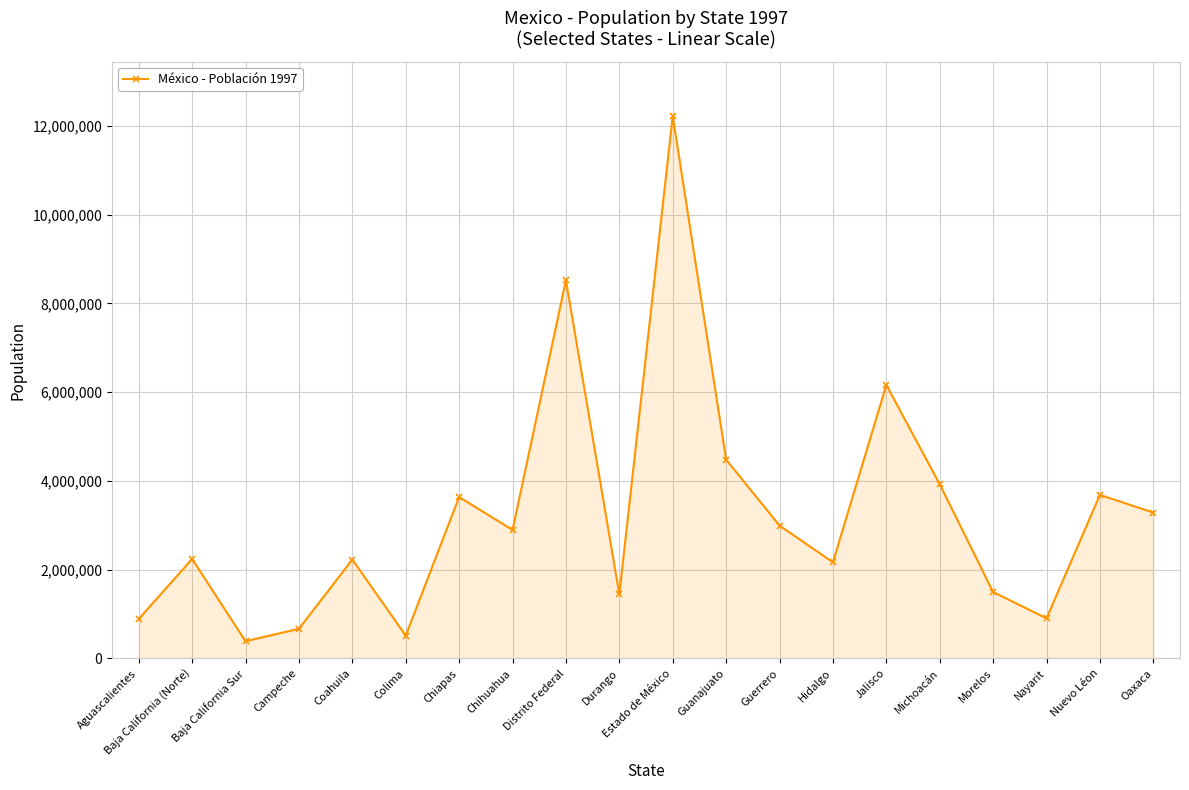

What is the label of the 12th point from the right?

Distrito Federal